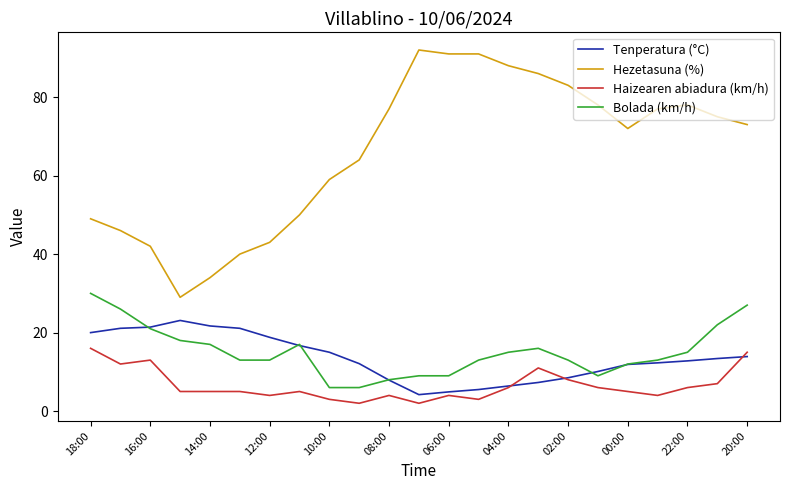

Is this an area chart (filled region under the line)?

No